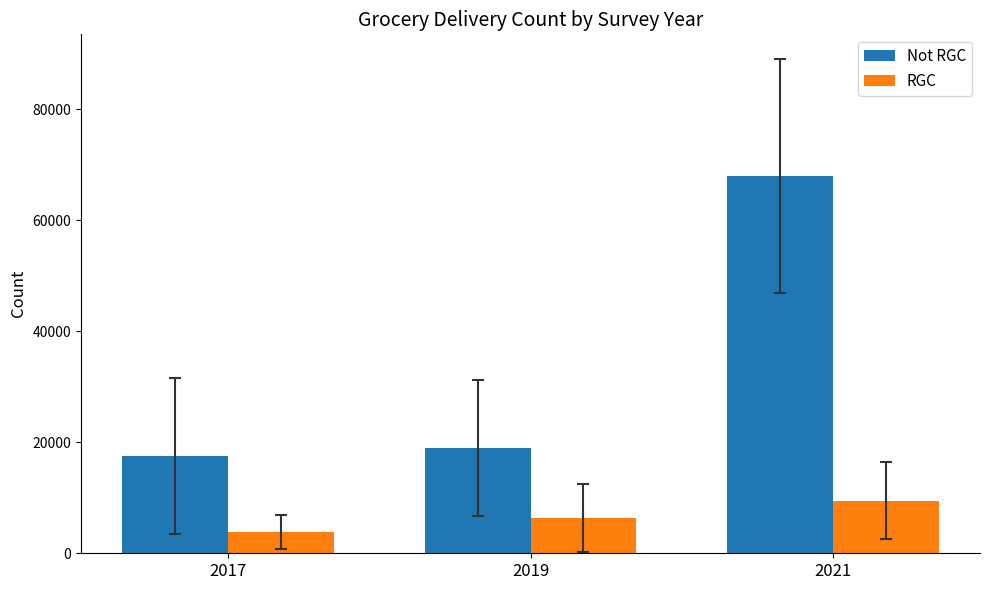

What is the spread (max minus min) of values at 2021?

58538.1